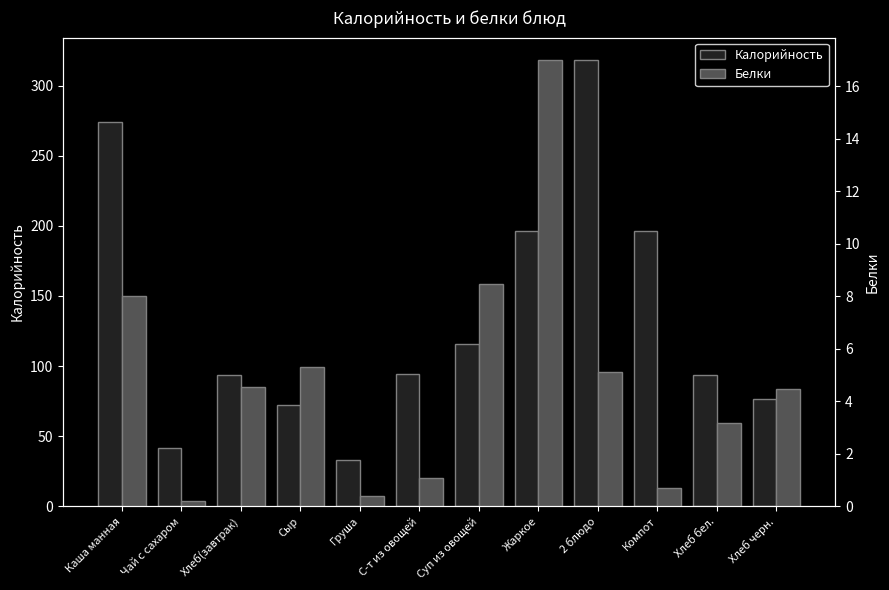

What is the label of the 8th bar from the left?

Жаркое